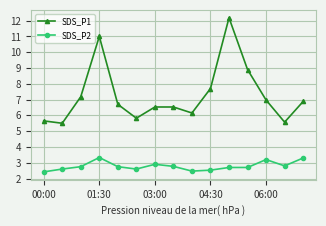

At how many categories does at least one series exceed 4?

15